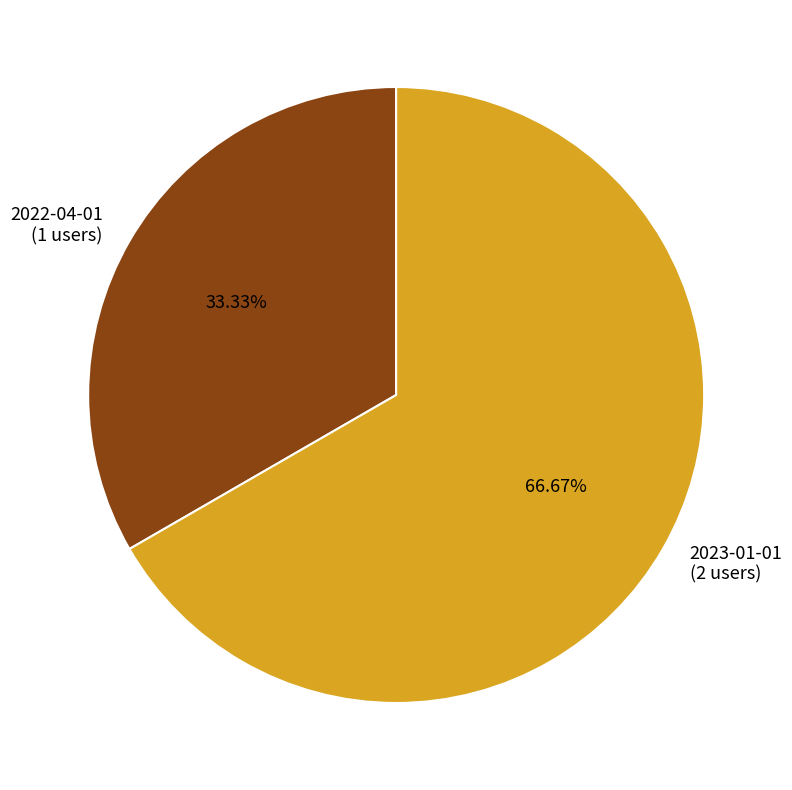

To the nearest percent, what is the difference between the 2023-01-01 and 2022-04-01 slice percentages?

33%